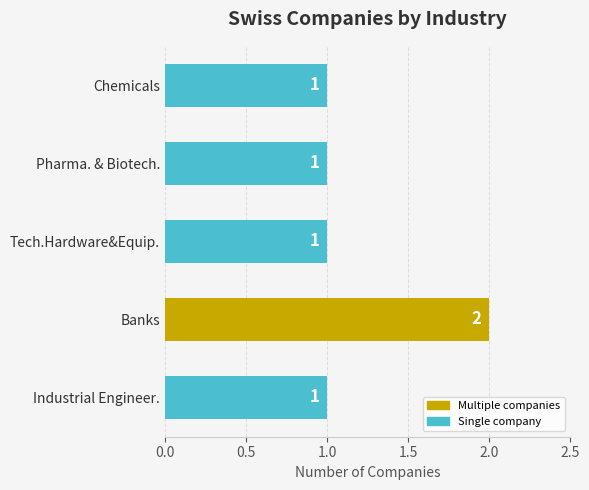

What is the ratio of the value at Industrial Engineer. to the value at Pharma. & Biotech.?

1.0